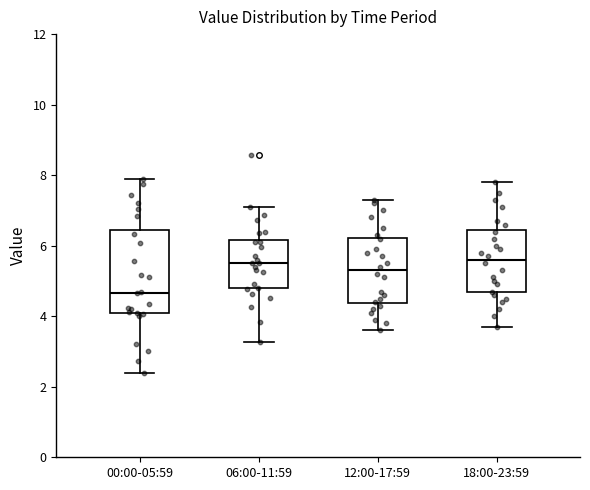

Reading left to right, transcribe this box plot: for each box, give where its median line is, the range the box spans, and where its two whiskers end, as read against the y-axis. The values are not printed on the chart, so give them approximately, as read against the axis.

00:00-05:59: median 4.6, box 4.0 to 6.4, whiskers 2.4 to 8.0
06:00-11:59: median 5.6, box 4.8 to 6.2, whiskers 3.2 to 7.2
12:00-17:59: median 5.4, box 4.4 to 6.2, whiskers 3.6 to 7.4
18:00-23:59: median 5.6, box 4.6 to 6.4, whiskers 3.8 to 7.8